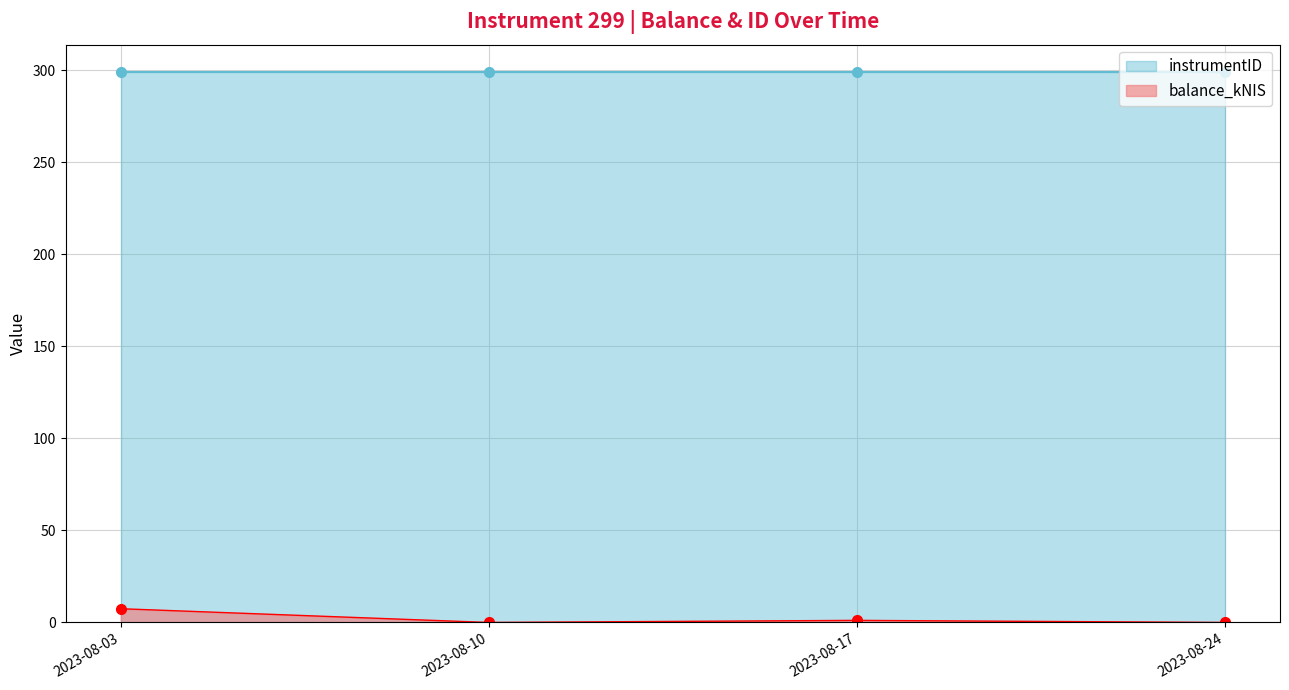

Which label corresponds to the largest value in the chart?

2023-08-03